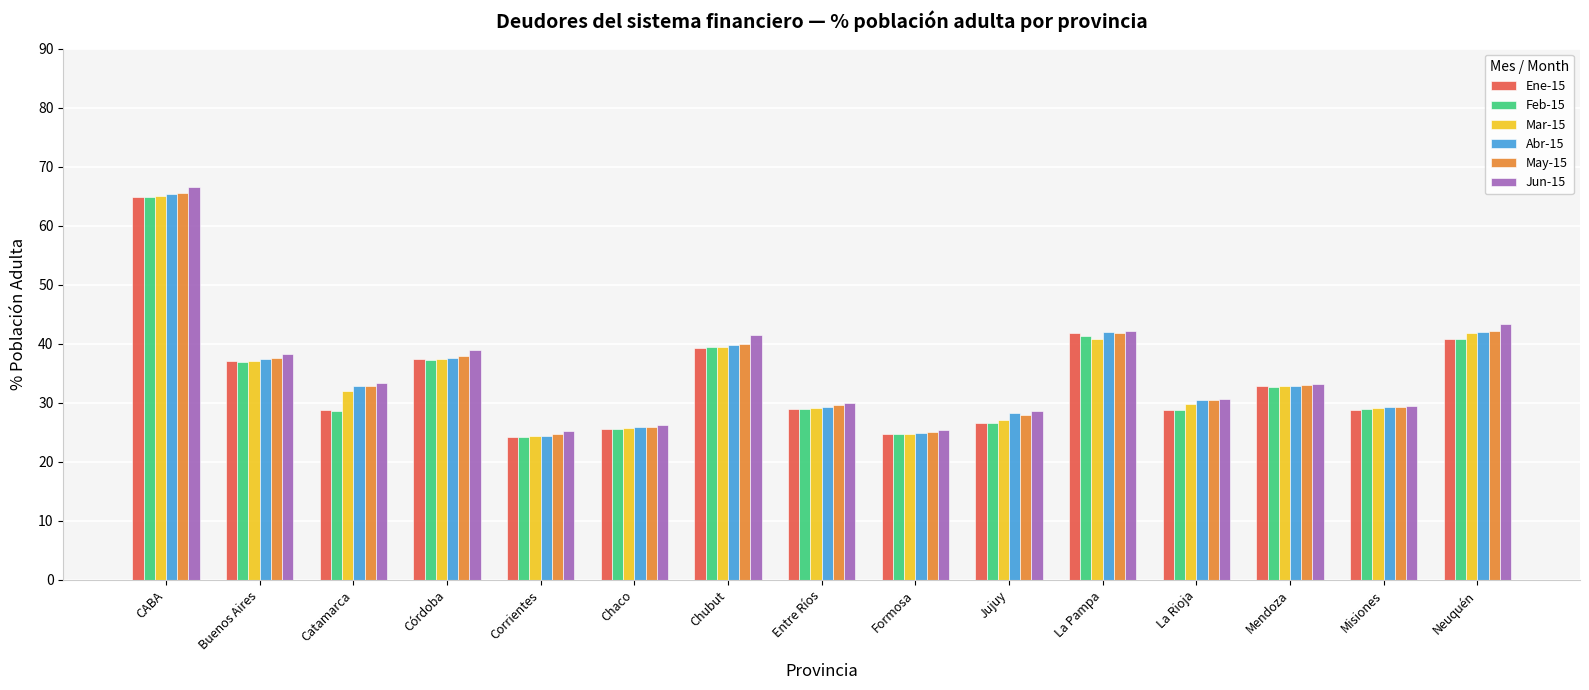

At which category is the sum across all series the highest?

CABA